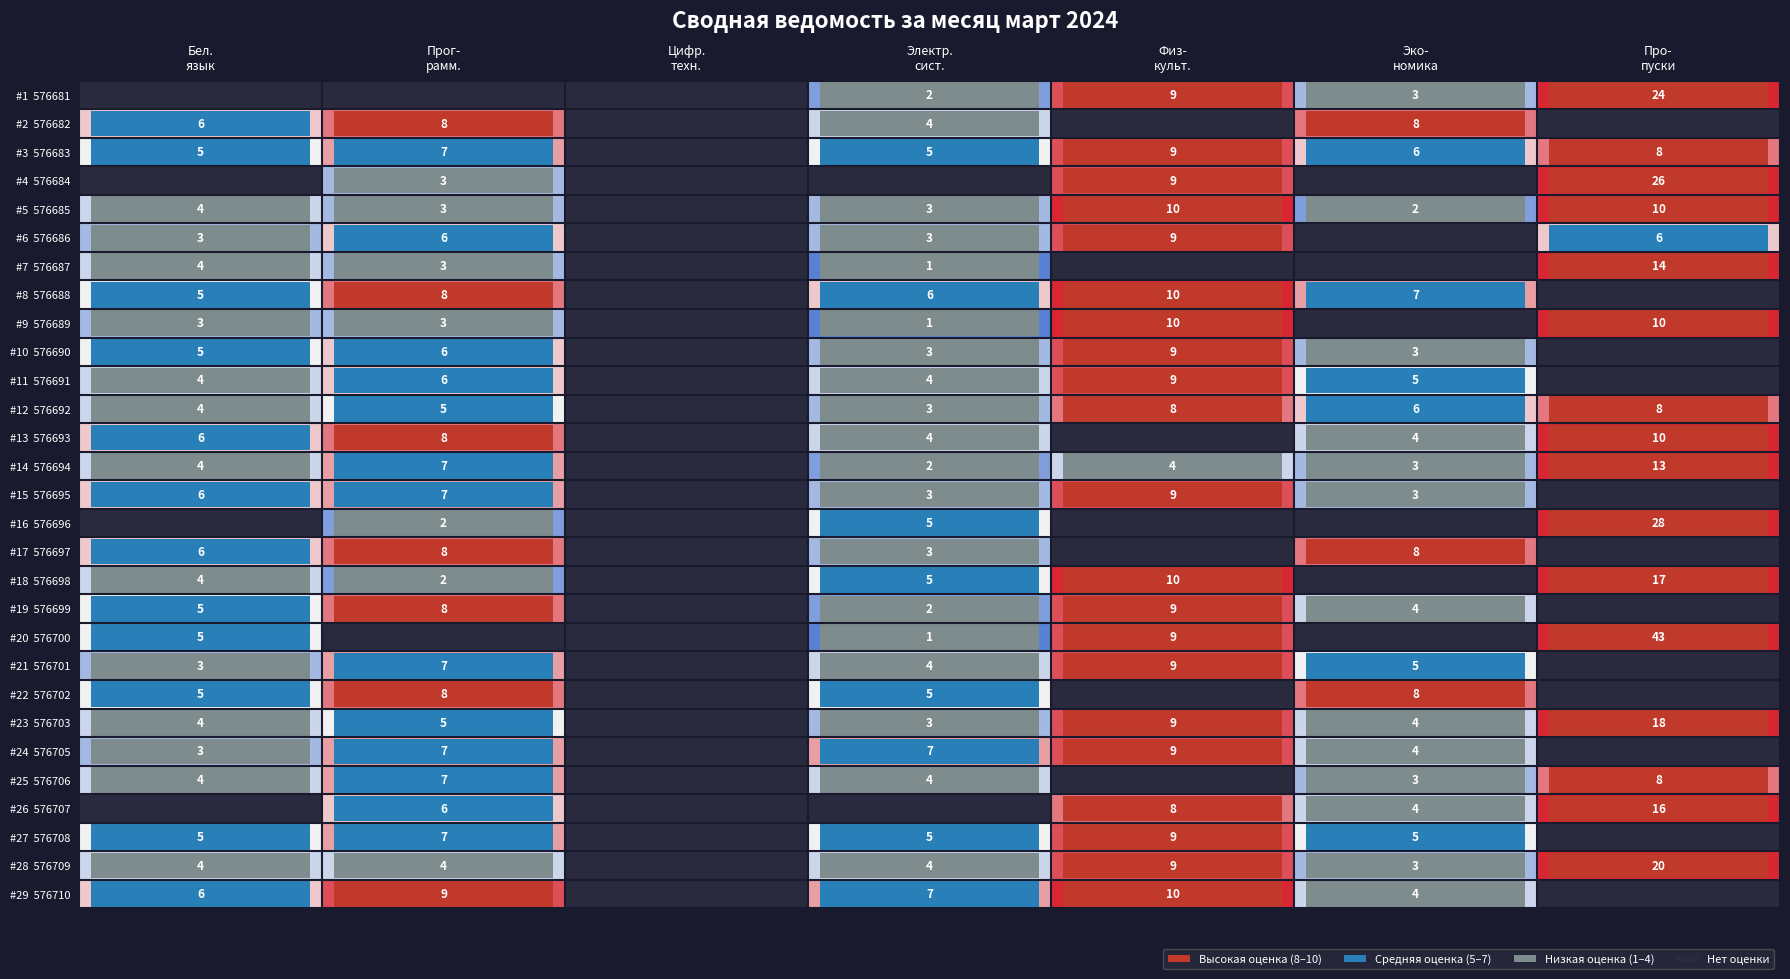

Which series has the largest range (max minus min)?

#20 576700